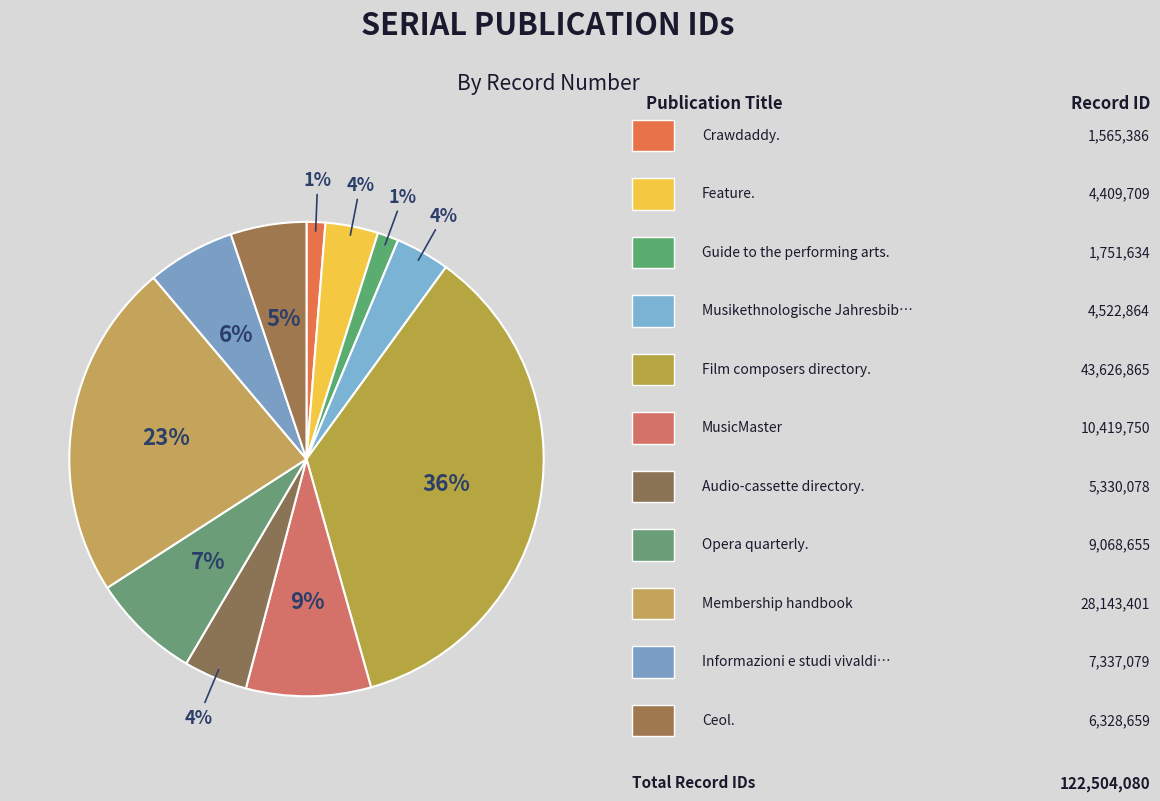

How many slices are in this pie chart?

11